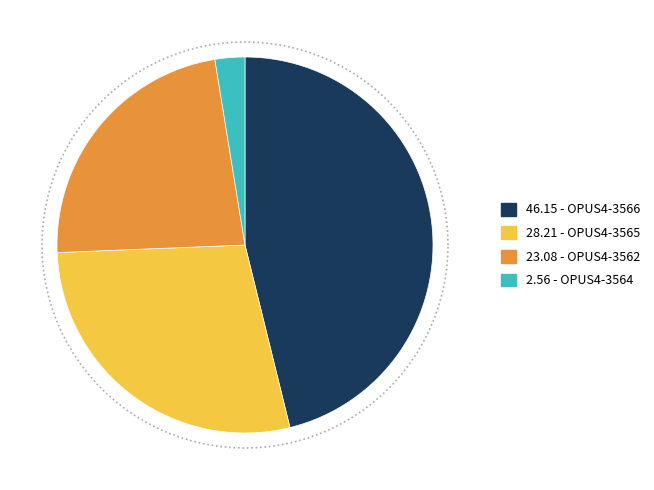

Is it true that OPUS4-3564 is 3% of the pie?

True